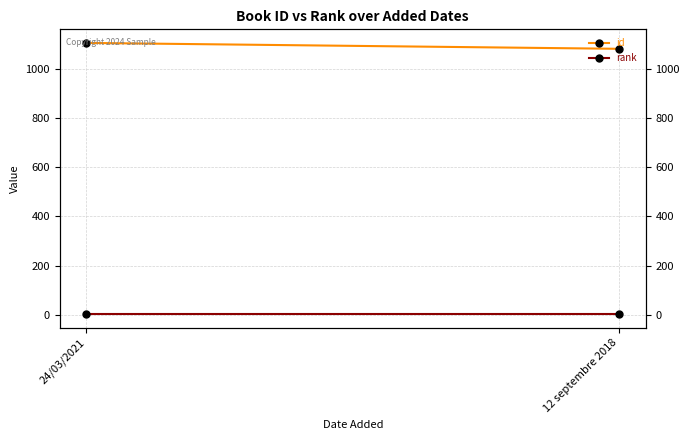

At 24/03/2021, list the series in order from smallest to largest.

rank, id